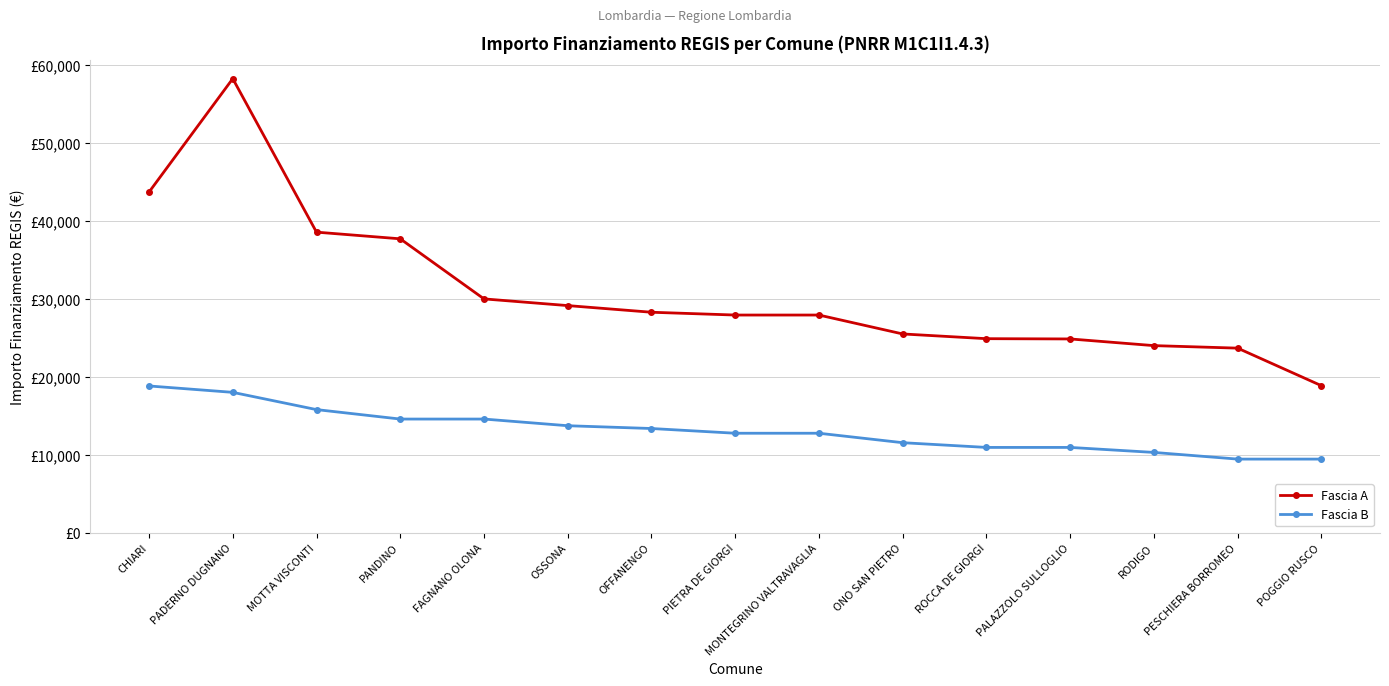

What is the highest value of the Fascia A series?

58272